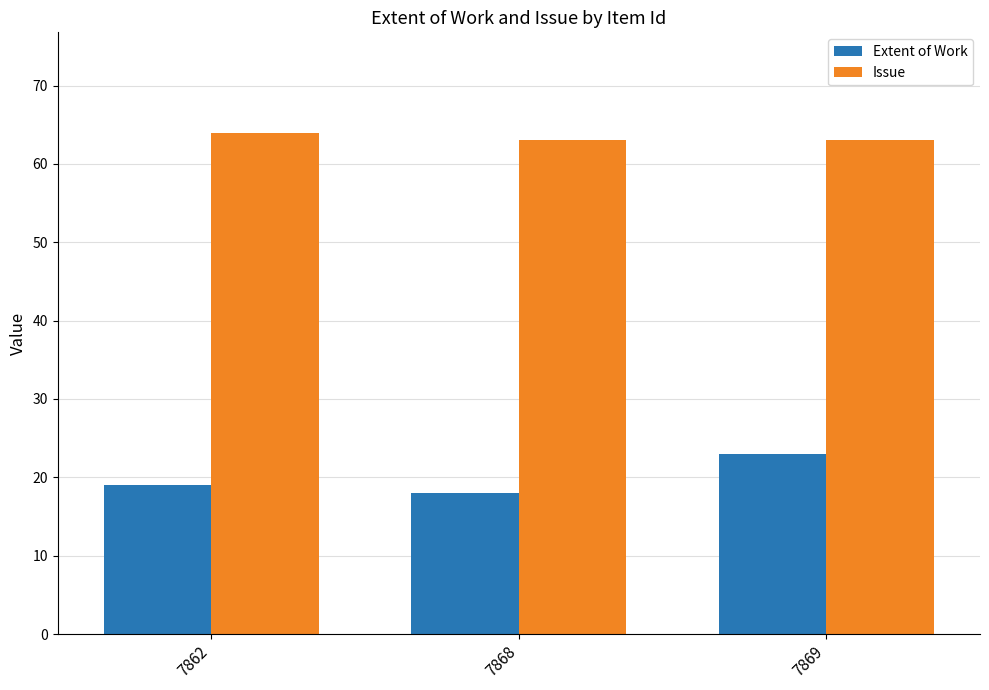

What is the smallest value displayed?

18